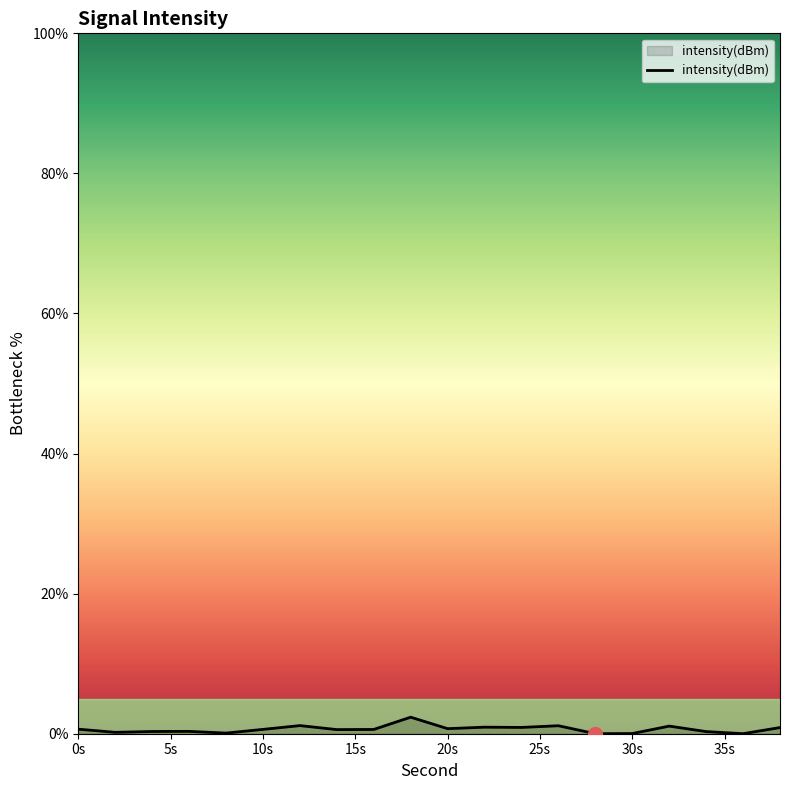

What is the greatest value displayed?

2.4